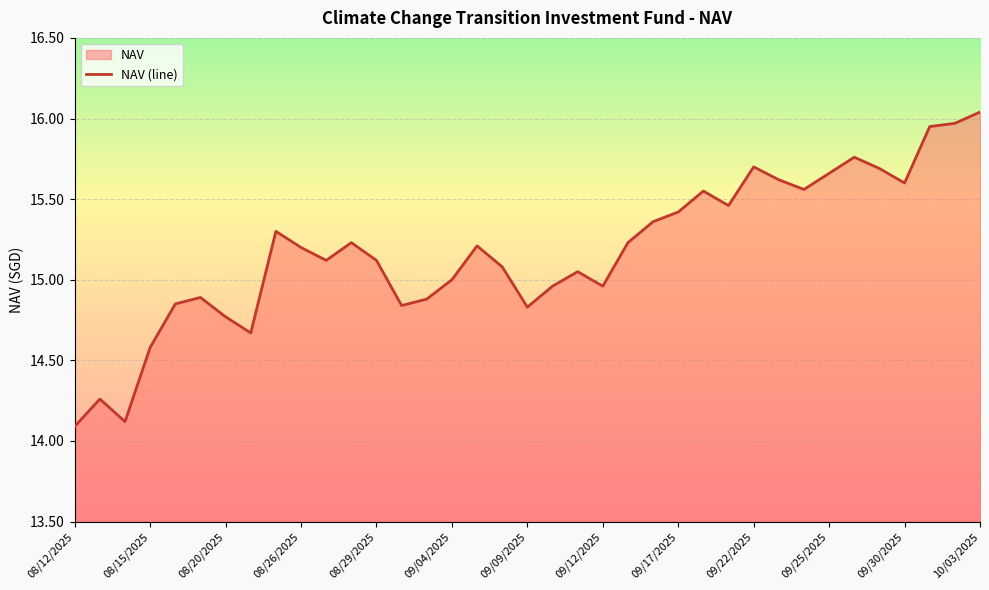

Which label corresponds to the smallest value in the chart?

08/12/2025